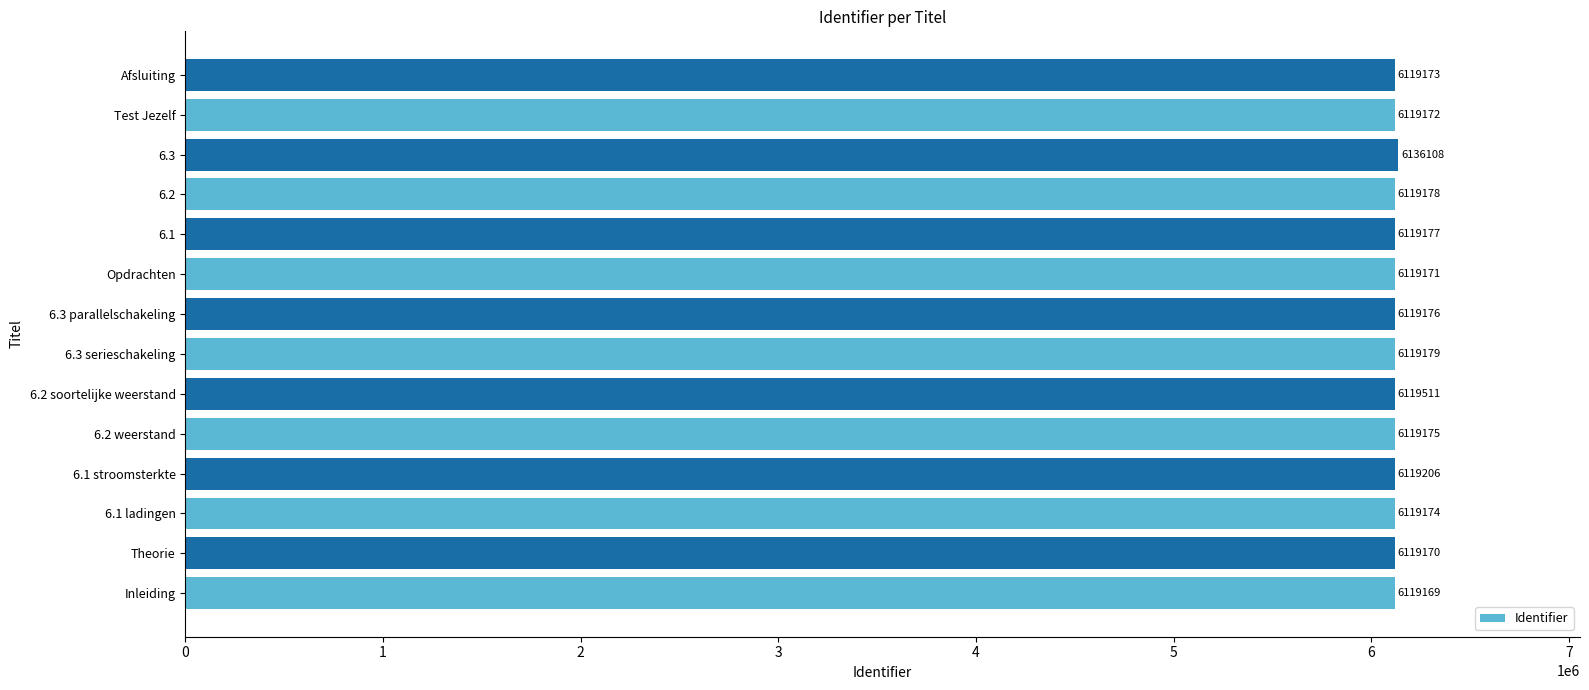

List the labels in order of value, smallest first.

Inleiding, Theorie, Opdrachten, Test Jezelf, Afsluiting, 6.1 ladingen, 6.2 weerstand, 6.3 parallelschakeling, 6.1, 6.2, 6.3 serieschakeling, 6.1 stroomsterkte, 6.2 soortelijke weerstand, 6.3